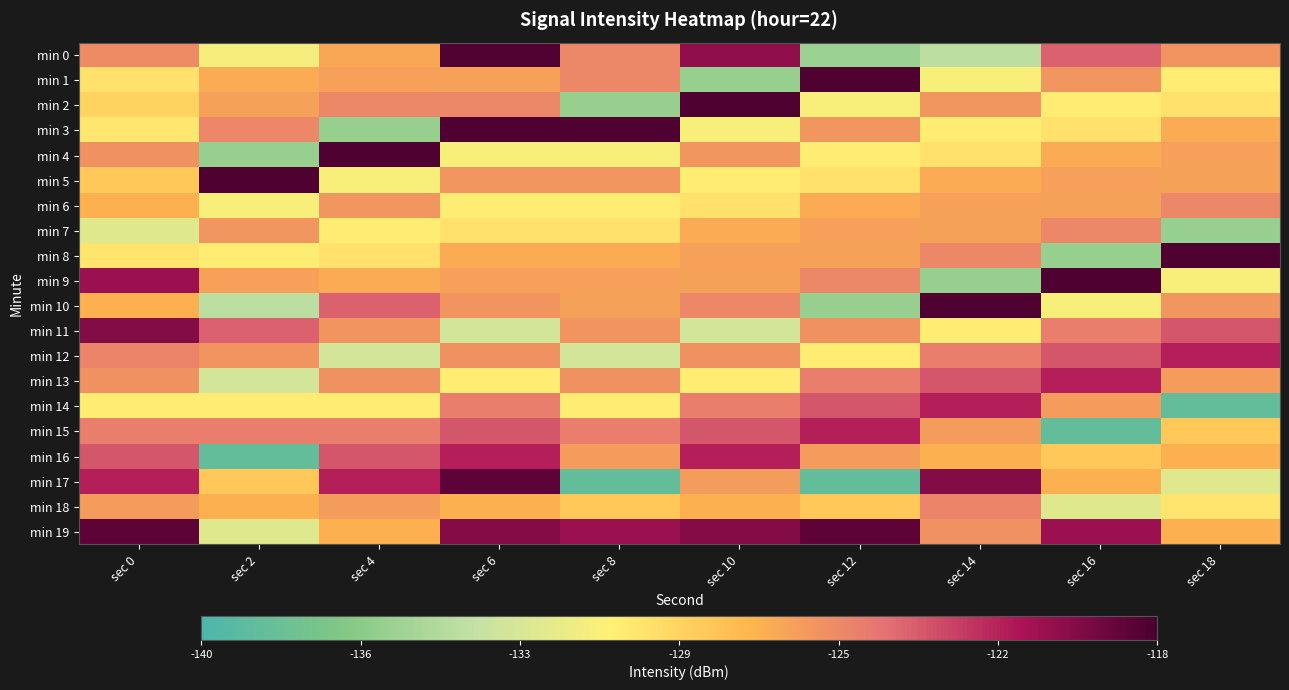

Rank the series at sec 14 from lowest to highest value.

min 9, min 0, min 1, min 3, min 11, min 4, min 16, min 5, min 7, min 6, min 15, min 2, min 19, min 8, min 18, min 12, min 13, min 14, min 17, min 10